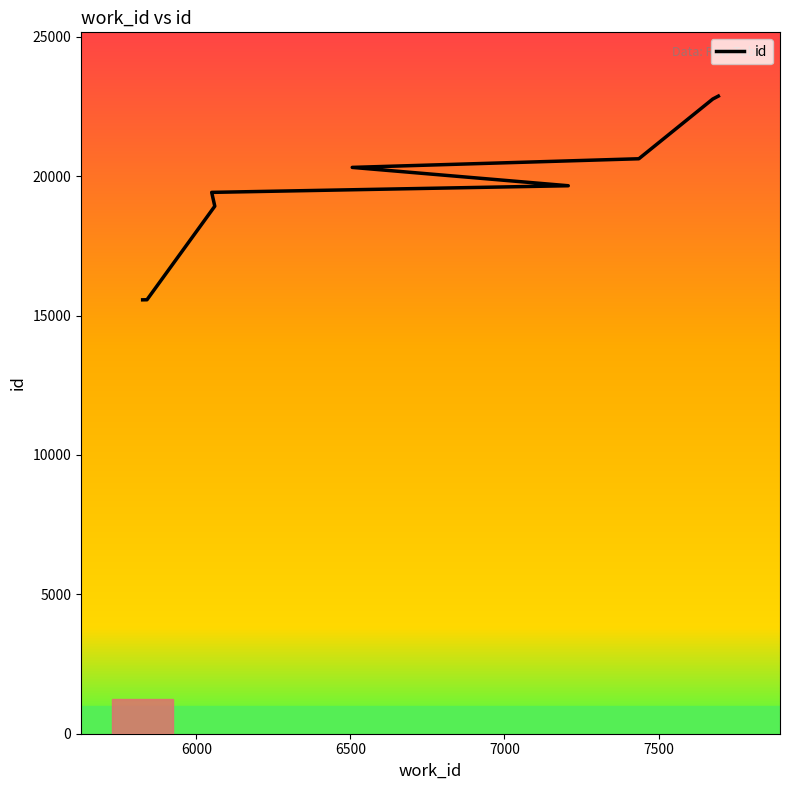

Reading right to left, list all the values displayed in this chart.

22875	22771	20627	20317	19659	19421	18925	15569	15566